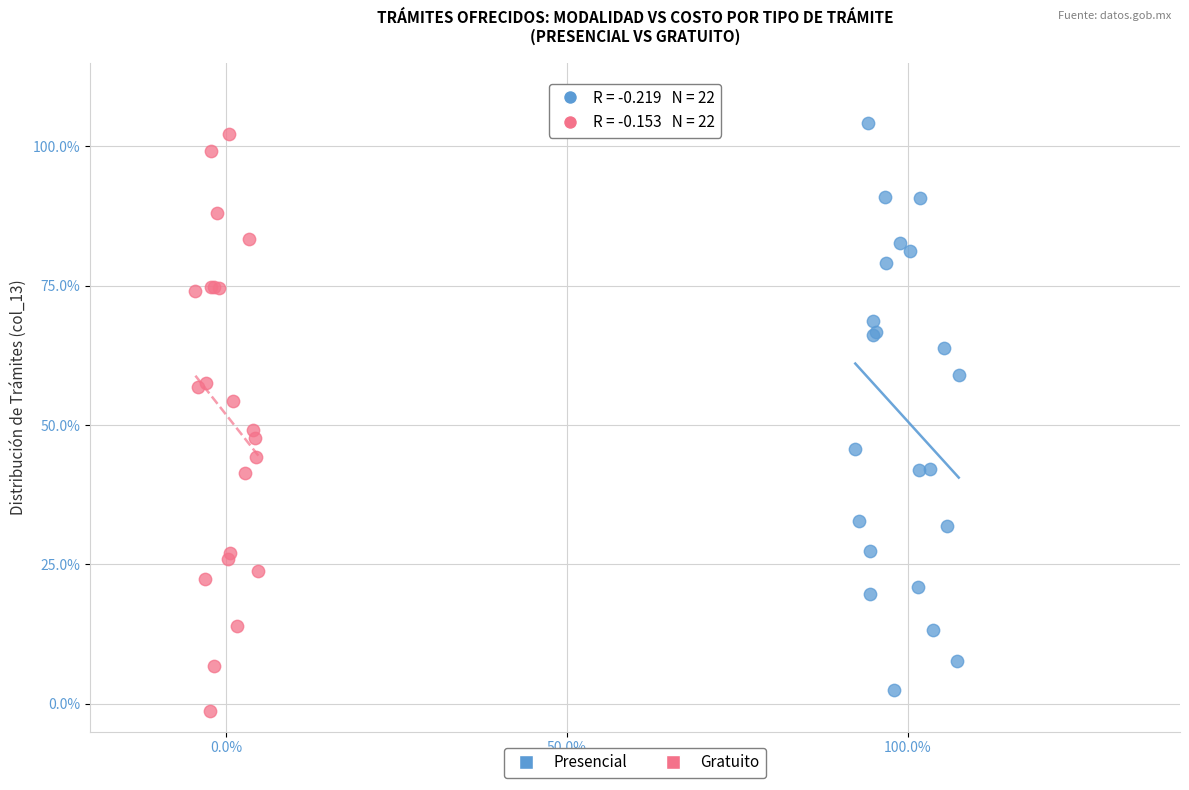

Which series has the widest spread of Y values?

Gratuito